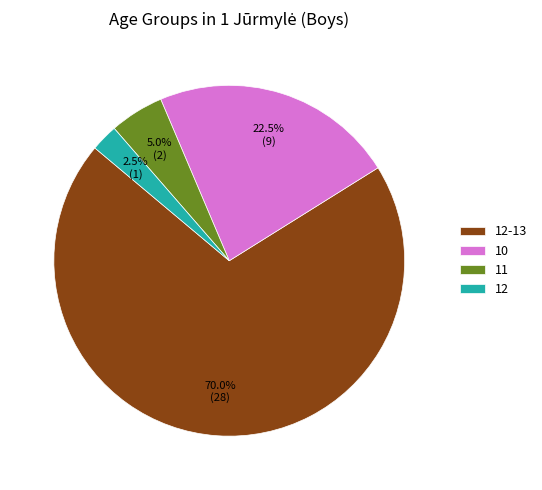

Combined, what portion of the pie is 12-13 and 12?

72.5%